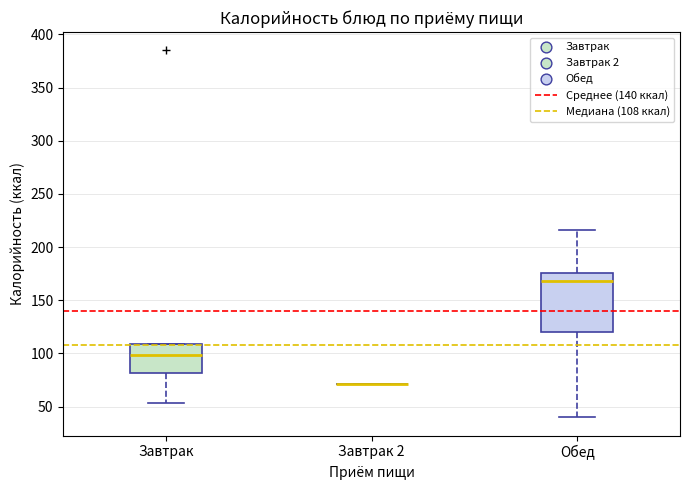

Reading left to right, transcribe this box plot: for each box, give where its median line is, the range the box spans, and where its two whiskers end, as read against the y-axis. The values are not printed on the chart, so give them approximately, as read against the axis.

Завтрак: median 100, box 80 to 110, whiskers 55 to 110
Завтрак 2: box collapsed to a line at 70, whiskers 70 to 70
Обед: median 170, box 120 to 175, whiskers 40 to 215